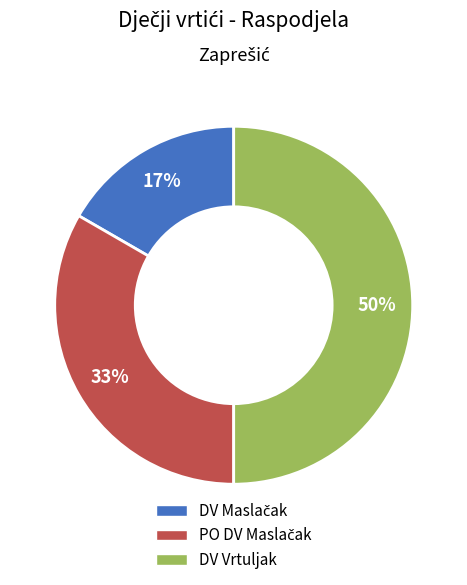

Is it true that DV Vrtuljak is 50% of the pie?

True